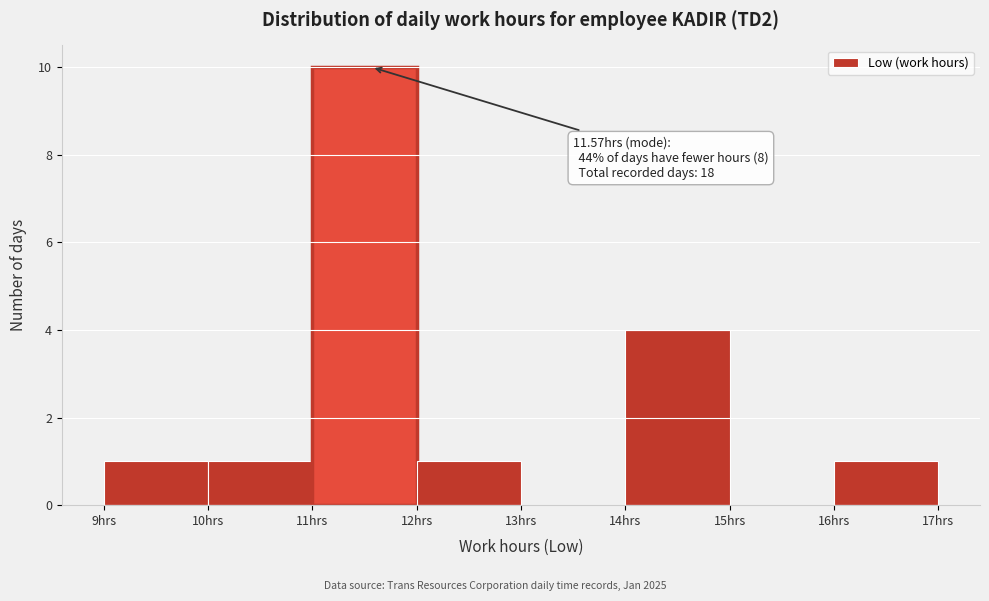

Over which range of the x-axis is the bar tallest?

11 to 12